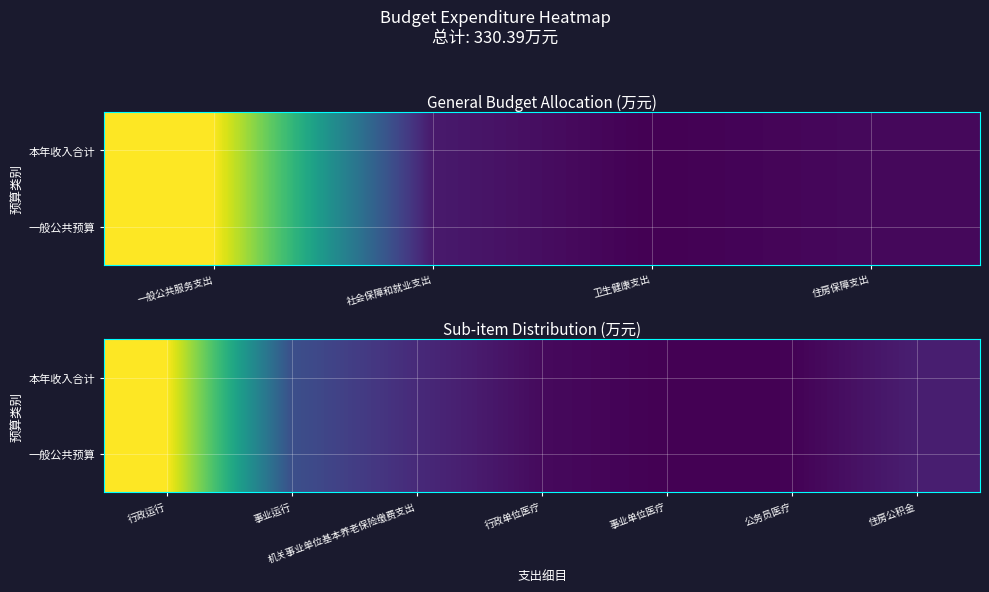

What is the difference between the 一般公共预算 values at 事业运行 and 机关事业单位基本养老保险缴费支出?

25.7